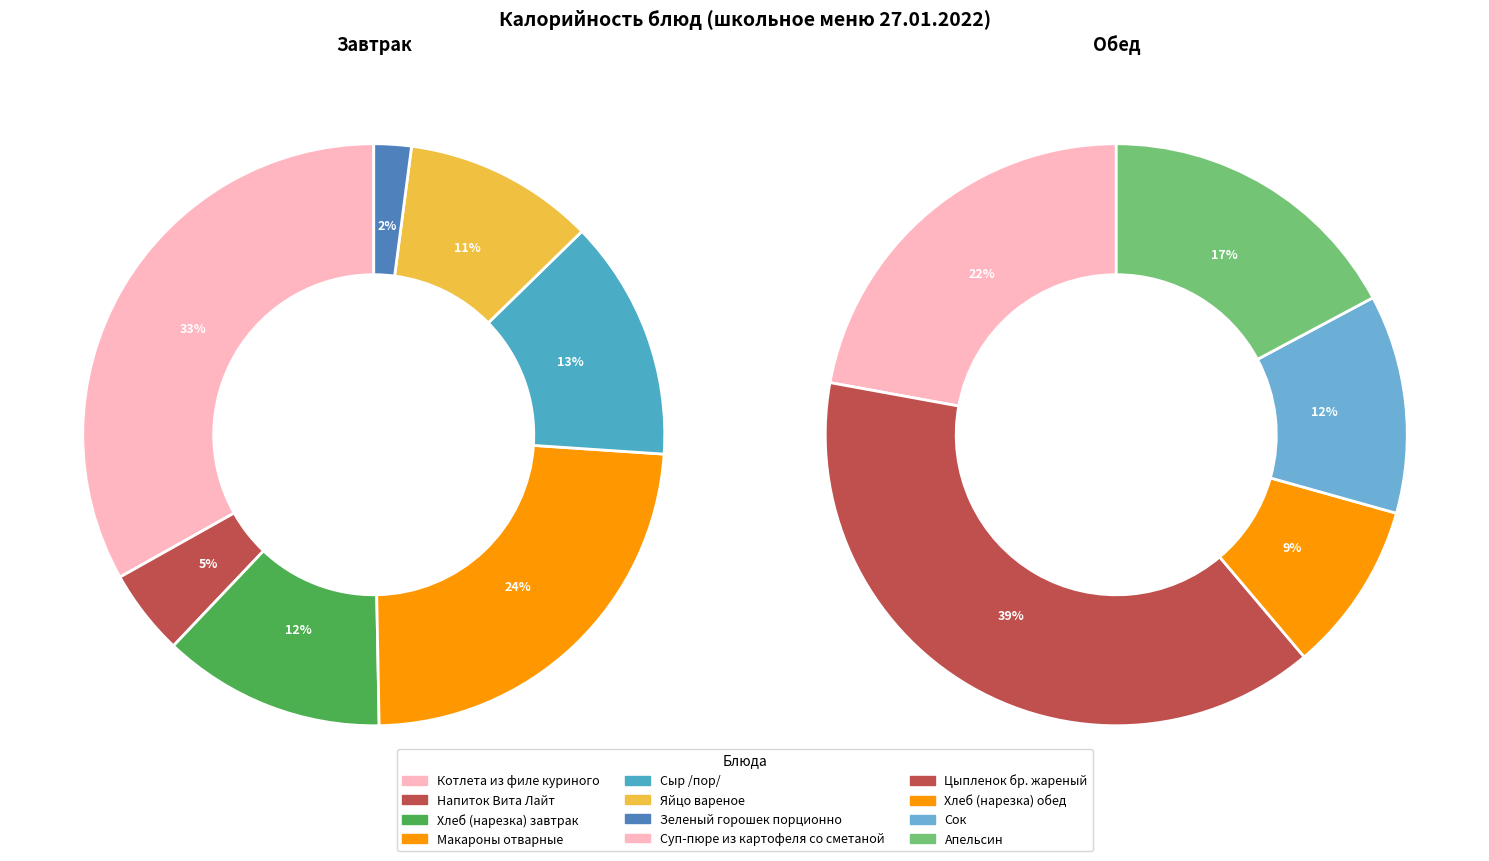

Is there a majority slice in this chart?

No